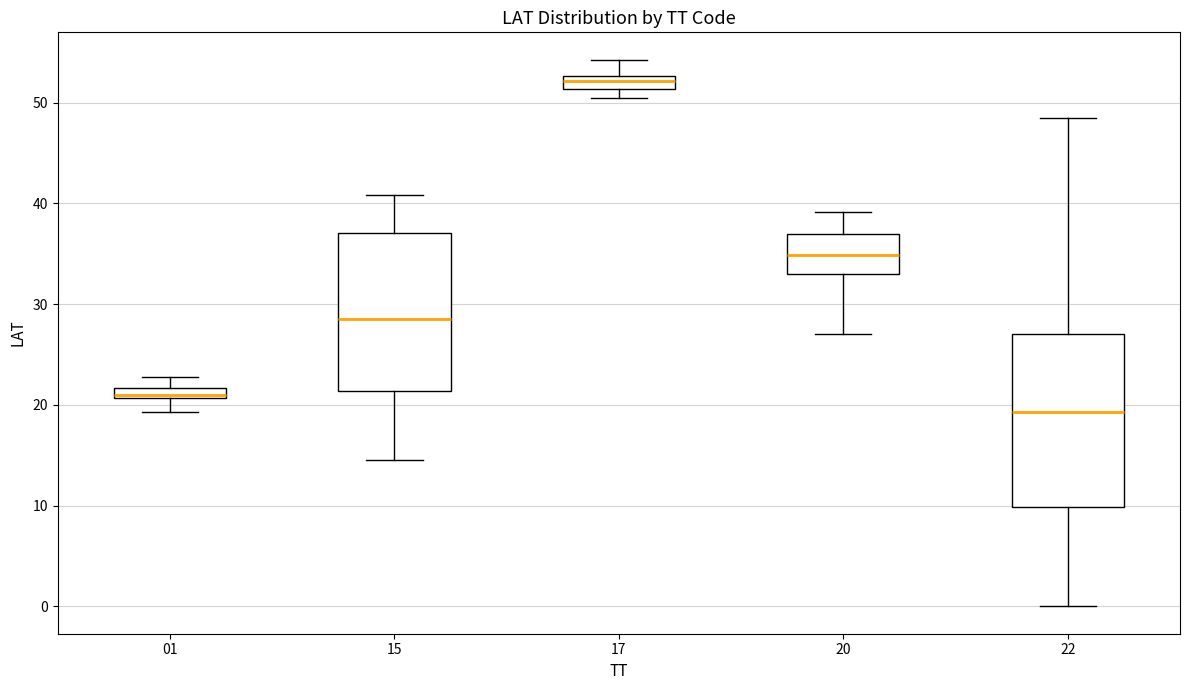

Where does the upper whisker of the box at x = 20 end on the y-axis? The values are not printed on the chart, so give them approximately, as read against the axis.

39